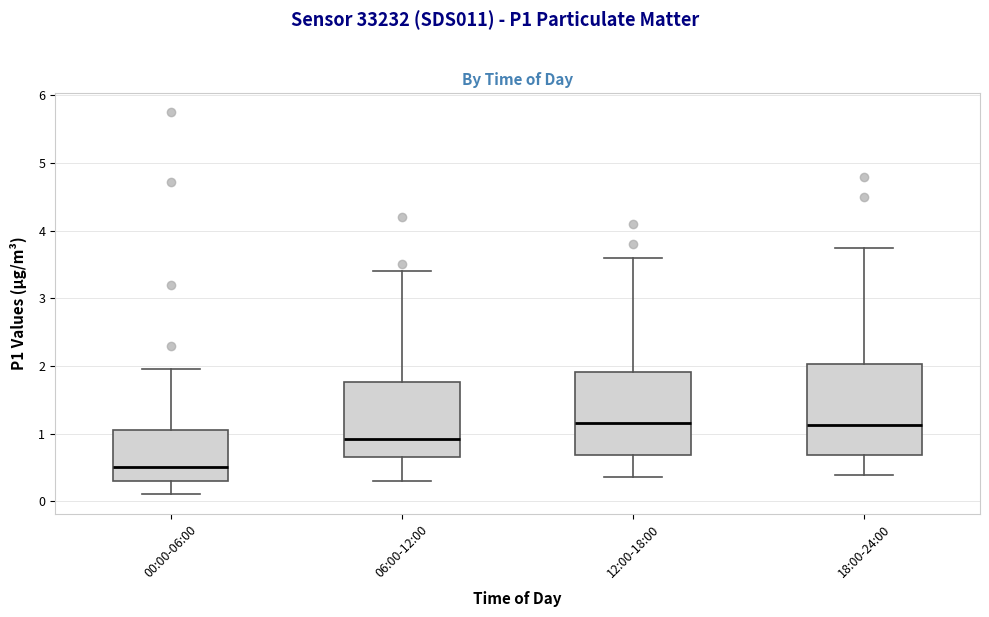

Reading left to right, read every box against the y-axis: the position of its median line, the range the box covers, and the ends of its whiskers. The values are not printed on the chart, so give them approximately, as read against the axis.

00:00-06:00: median 0.5, box 0.3 to 1.1, whiskers 0.1 to 2.0
06:00-12:00: median 0.9, box 0.7 to 1.8, whiskers 0.3 to 3.4
12:00-18:00: median 1.2, box 0.7 to 1.9, whiskers 0.4 to 3.6
18:00-24:00: median 1.1, box 0.7 to 2.0, whiskers 0.4 to 3.8